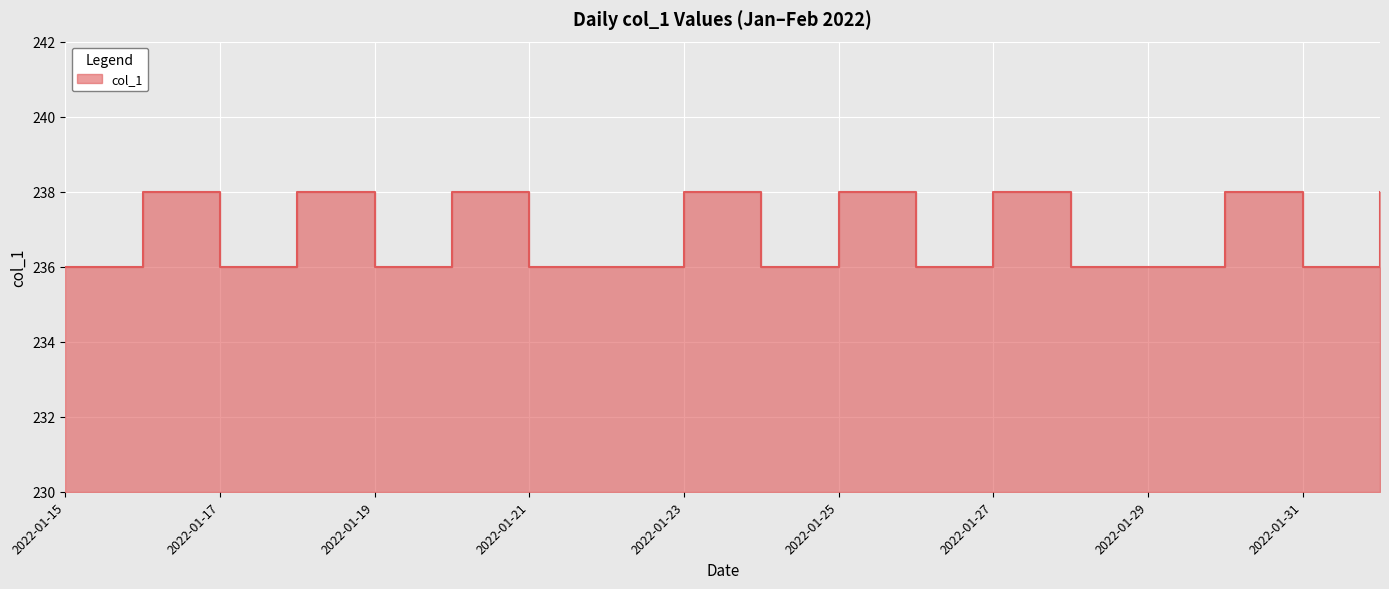

List the labels in order of value, smallest first.

2022-01-15, 2022-01-17, 2022-01-19, 2022-01-21, 2022-01-22, 2022-01-24, 2022-01-26, 2022-01-28, 2022-01-29, 2022-01-31, 2022-01-16, 2022-01-18, 2022-01-20, 2022-01-23, 2022-01-25, 2022-01-27, 2022-01-30, 2022-02-01